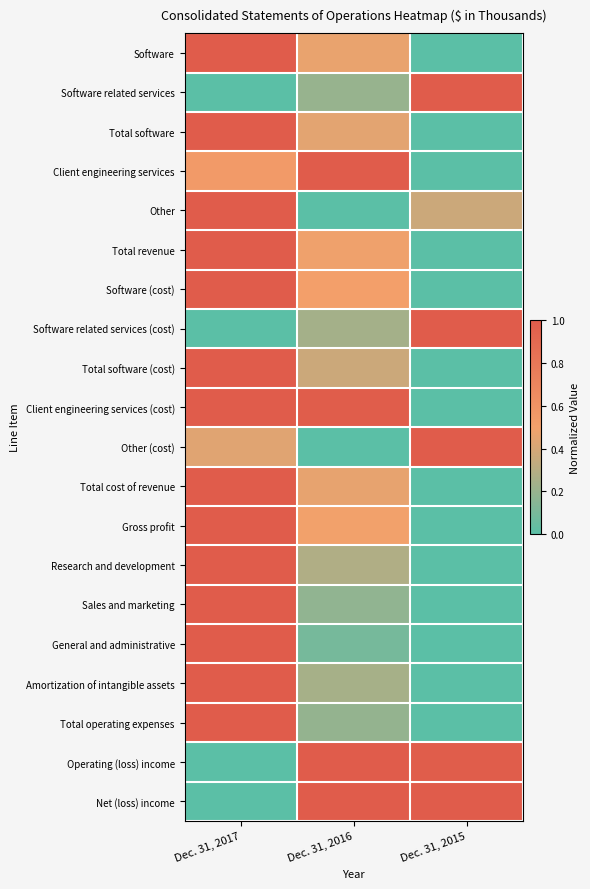

List the series in order of their peak value, highest first.

Software, Software related services, Total software, Client engineering services, Other, Total revenue, Software (cost), Software related services (cost), Total software (cost), Client engineering services (cost), Other (cost), Total cost of revenue, Gross profit, Research and development, Sales and marketing, General and administrative, Amortization of intangible assets, Total operating expenses, Operating (loss) income, Net (loss) income